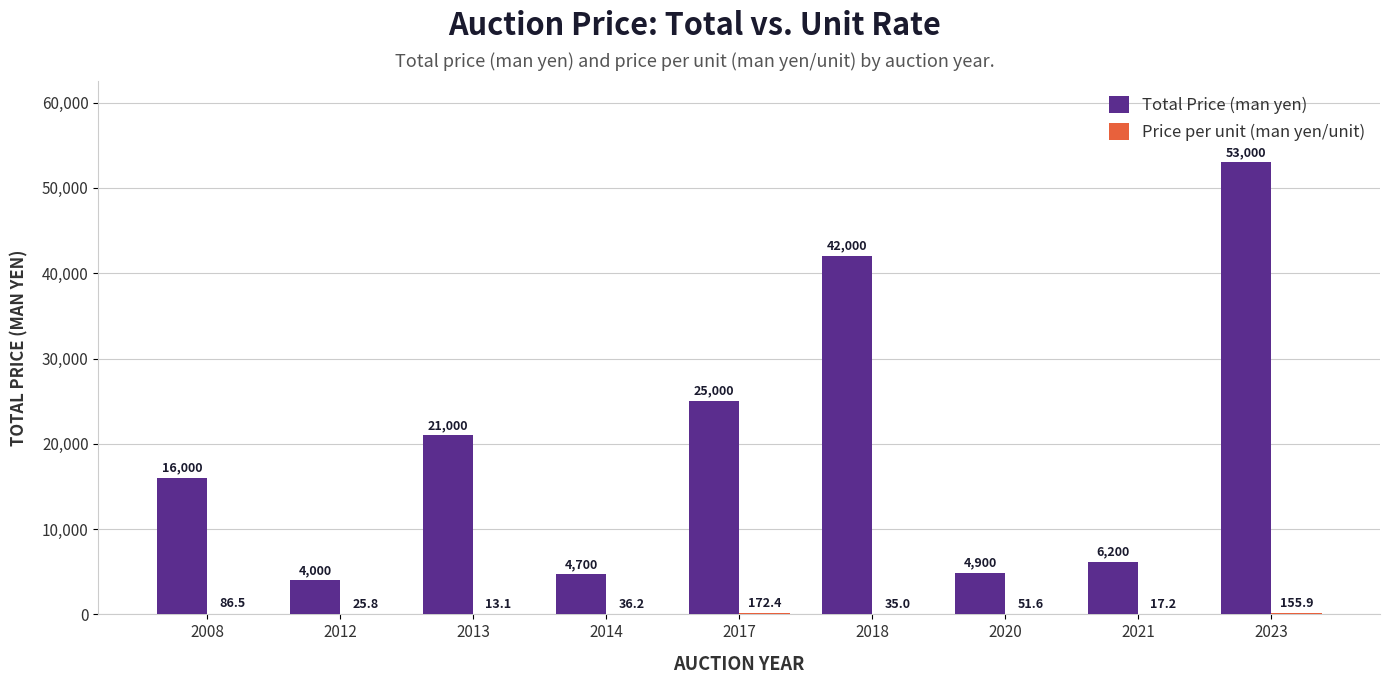

Which label corresponds to the largest value in the chart?

2023